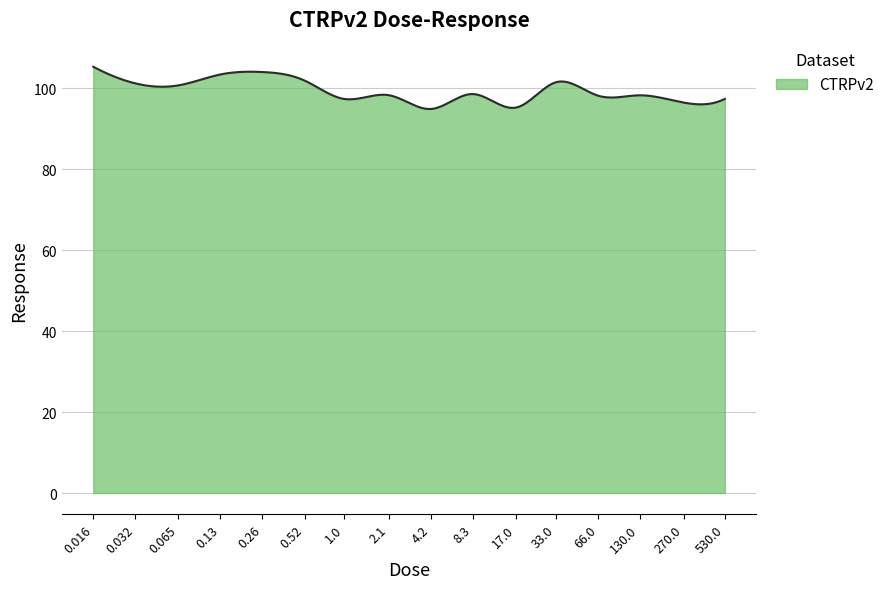

What is the greatest value displayed?

105.3